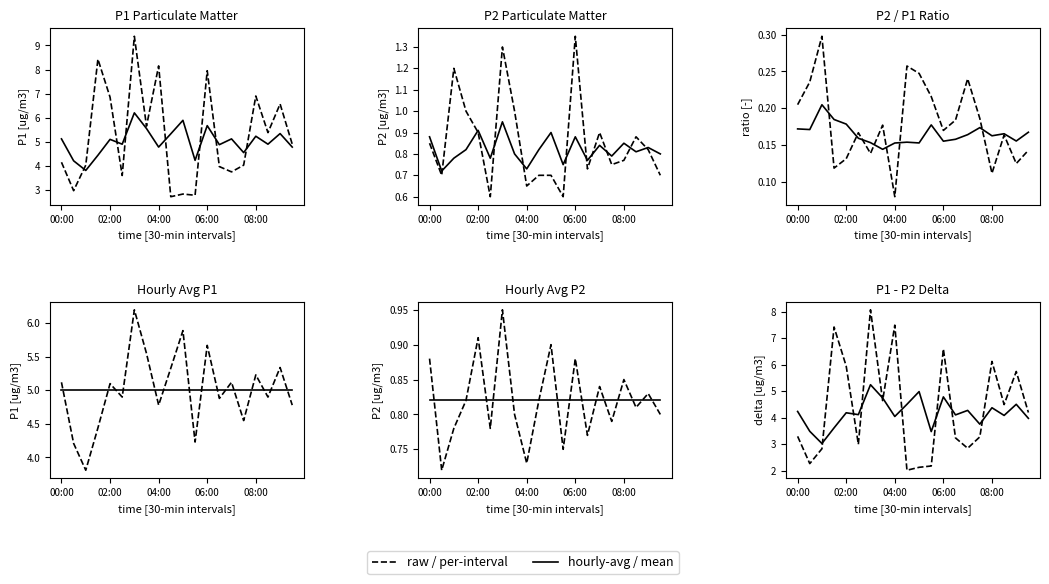

Reading right to left, extract all data points from this chart.

P1: 4.9	6.6	5.4	6.9	4.0	3.8	4.0	8.0	2.8	2.8	2.7	8.2	5.7	9.4	3.6	6.8	8.4	4.0	3.0	4.2
P2: 0.7	0.8	0.9	0.8	0.8	0.9	0.7	1.4	0.6	0.7	0.7	0.7	1.0	1.3	0.6	0.9	1.0	1.2	0.7	0.8